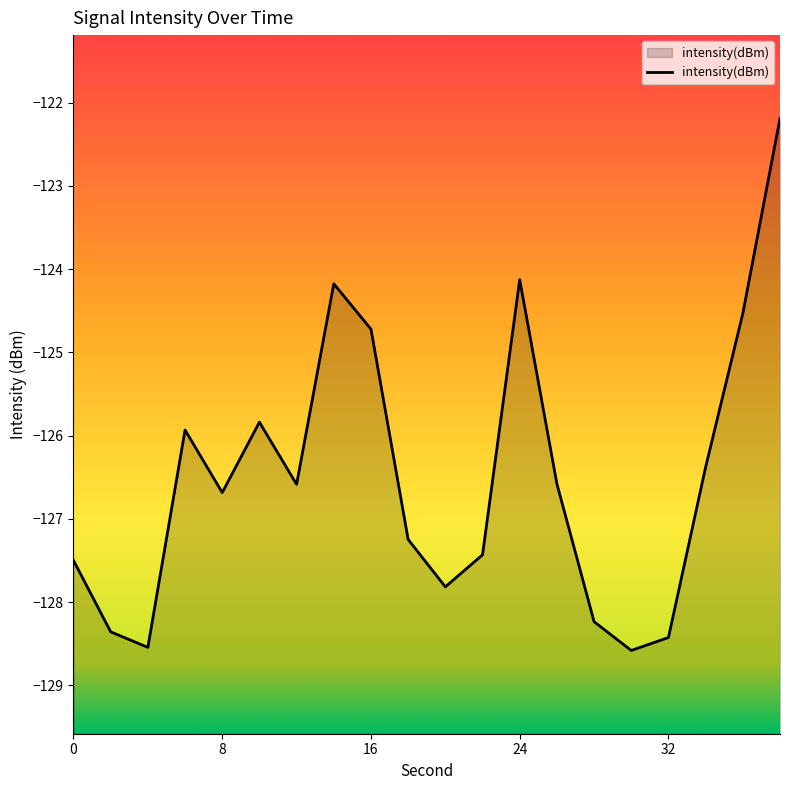

What is the greatest value displayed?

-122.2